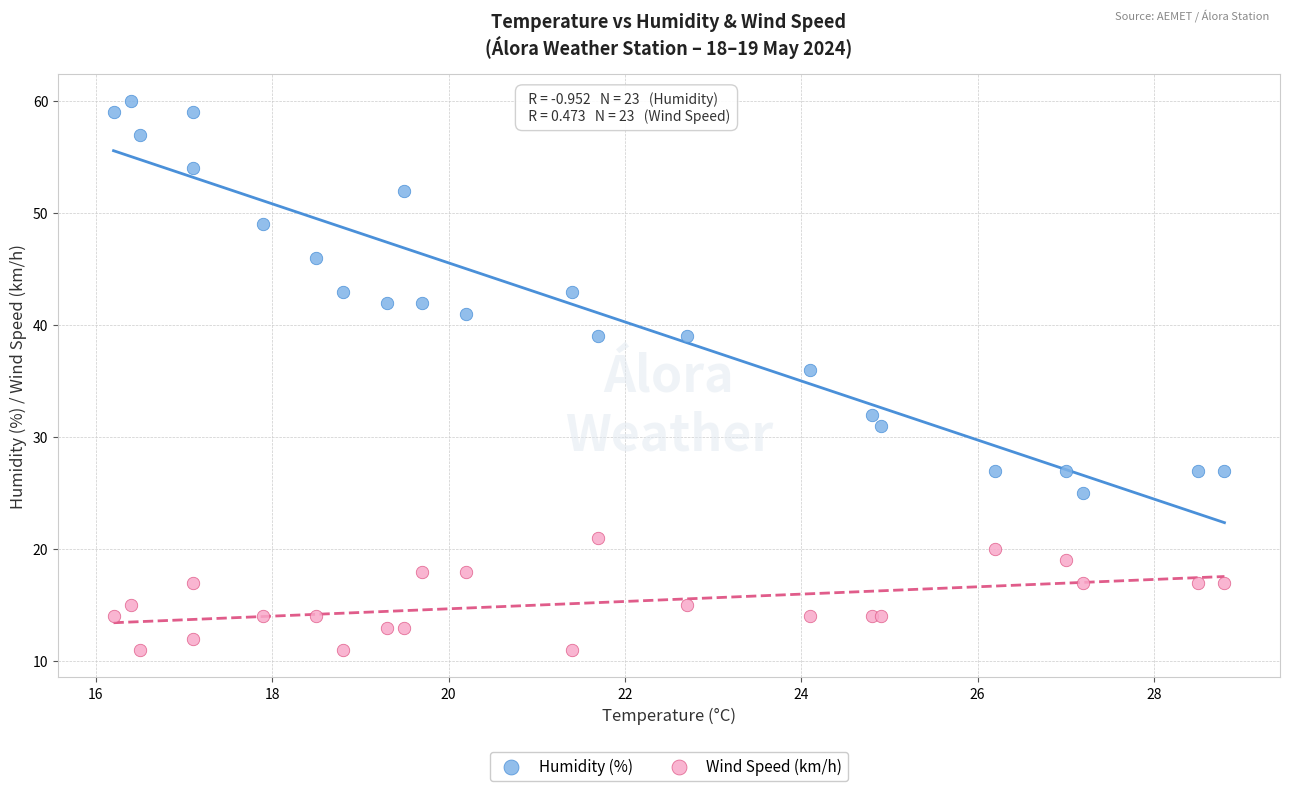

Across all series, what Y value is closest to 35?

36